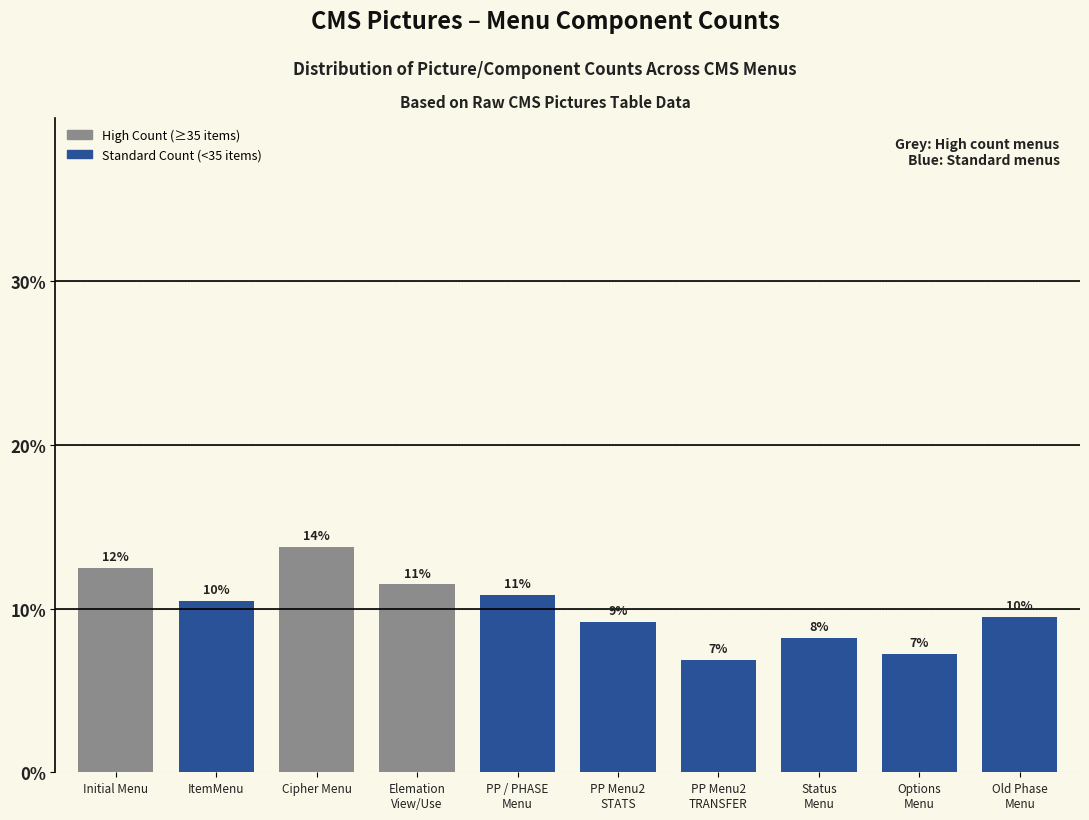

Does the chart contain any negative values?

No